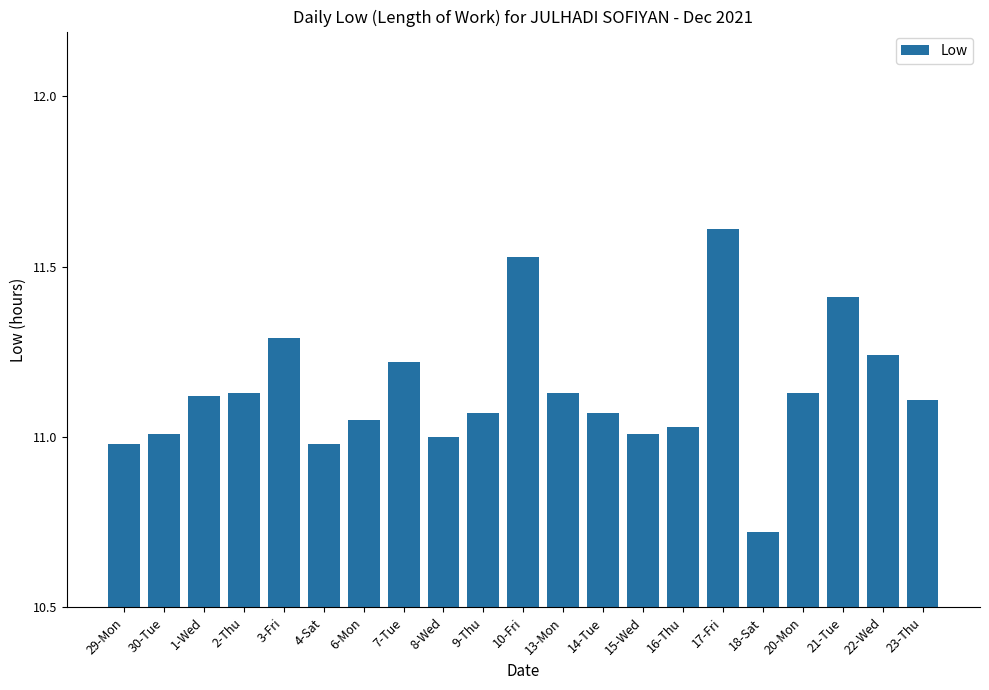

Which label corresponds to the largest value in the chart?

17-Fri